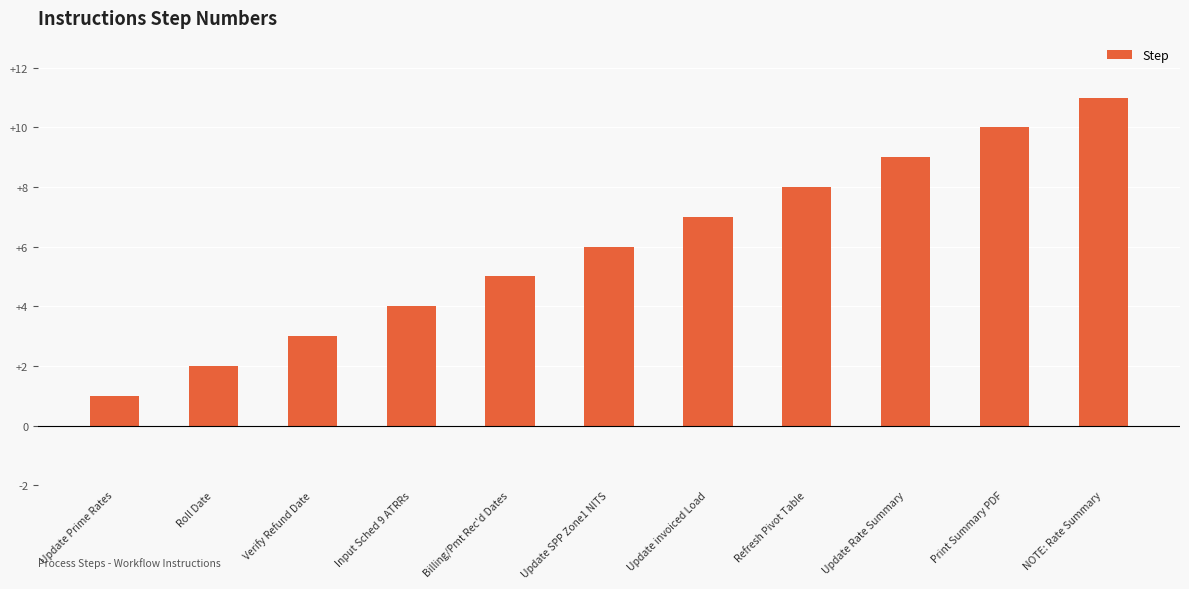

The chart shows a value of 8 at Refresh Pivot Table. True or false?

True